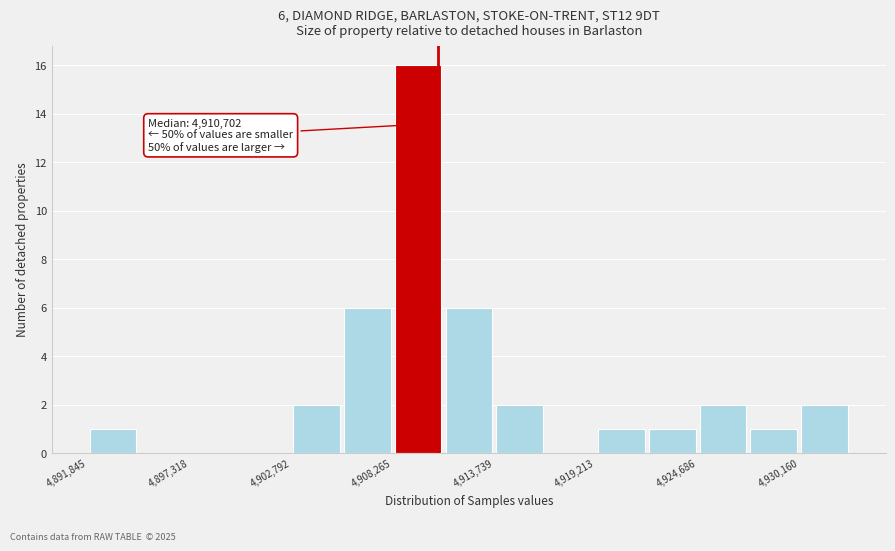

Around what value on the x-axis is the tallest bar? Give the approximate position of its centre, as read against the axis.

4910000